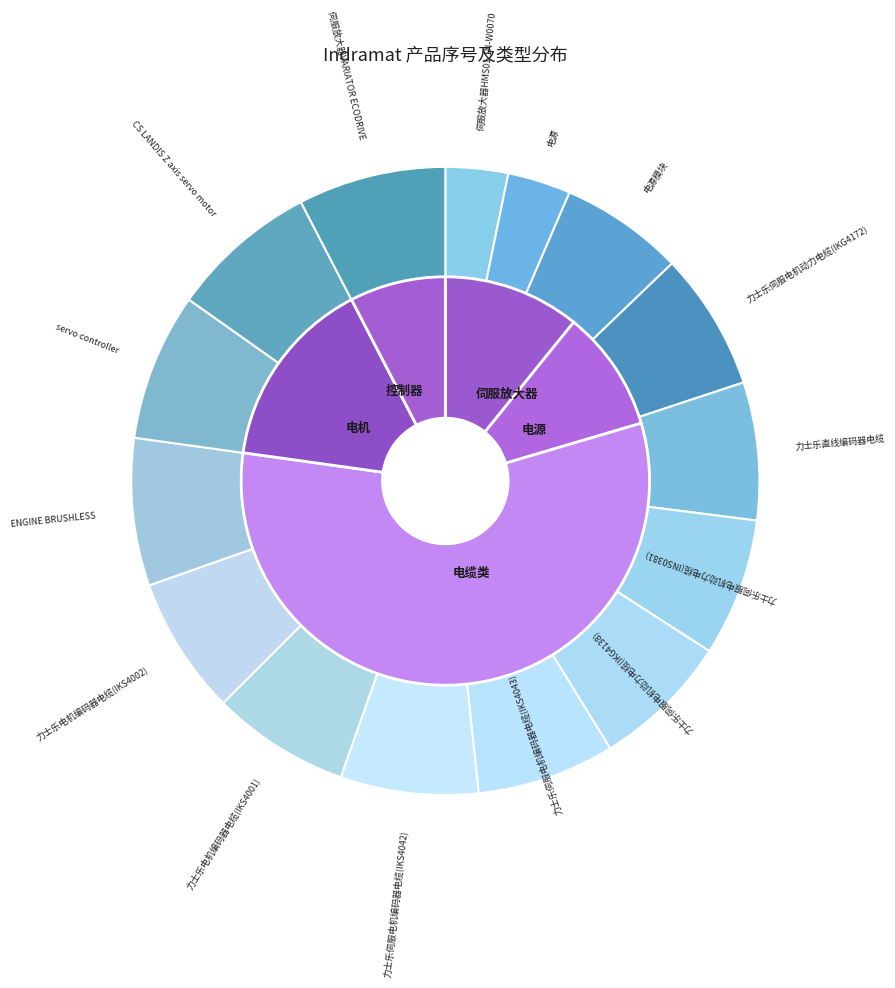

Do 电源 and 力士乐伺服电机动力电缆(INS0381) together represent more than half of the pie?

No